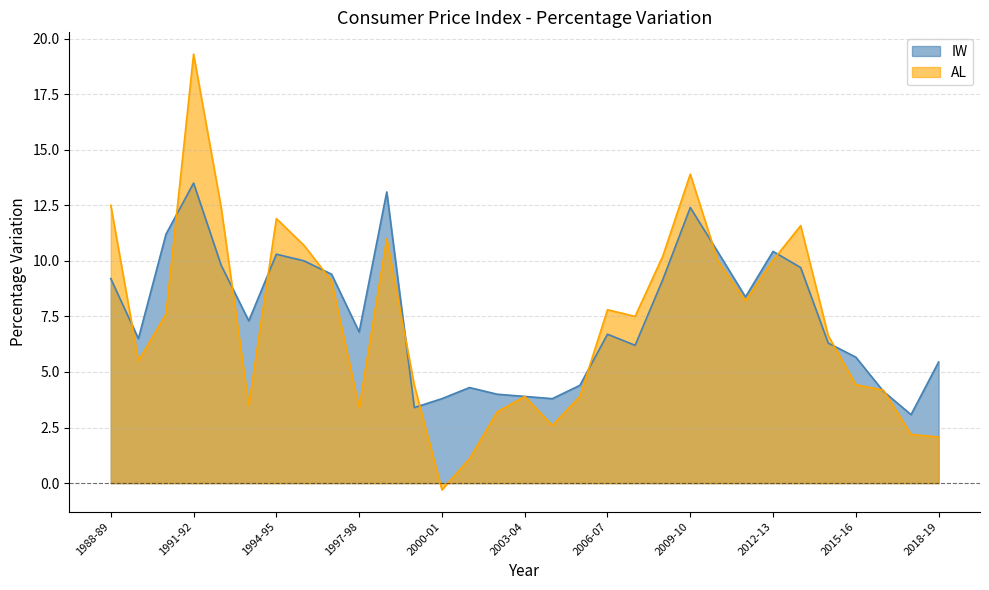

What is the minimum value shown in the chart?

-0.3